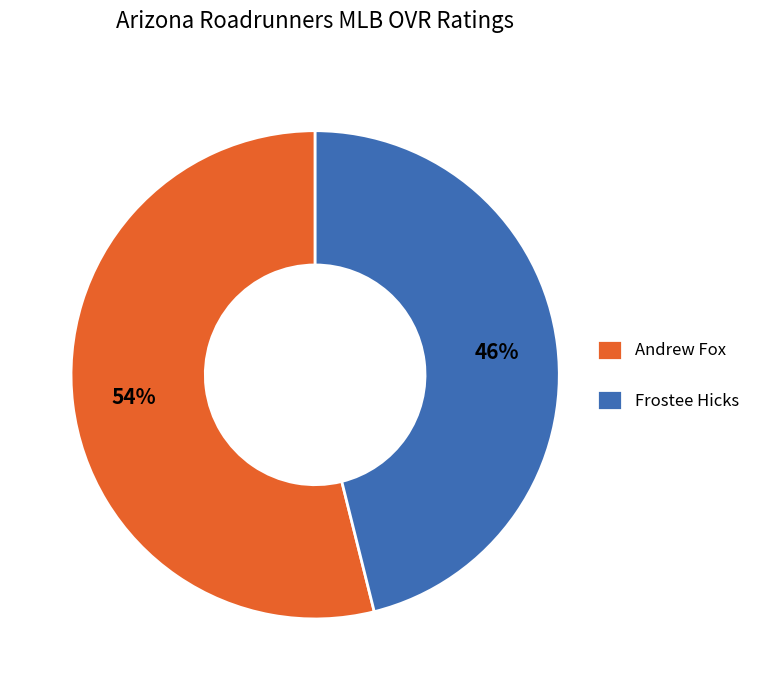

What is the largest slice in the pie chart?

Andrew Fox